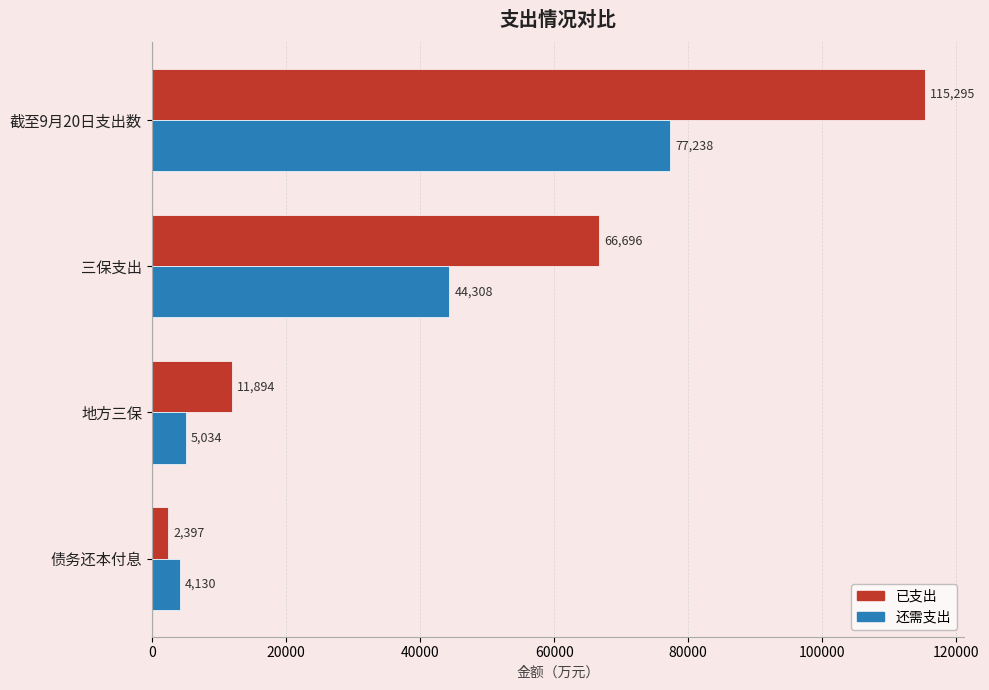

Rank the categories by 已支出 value from lowest to highest.

债务还本付息, 地方三保, 三保支出, 截至9月20日支出数